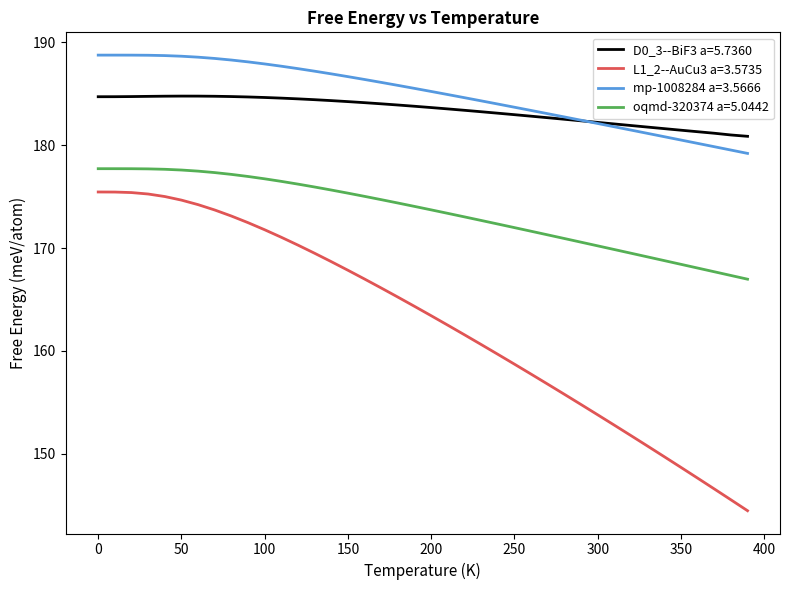

What is the greatest value displayed?

188.7